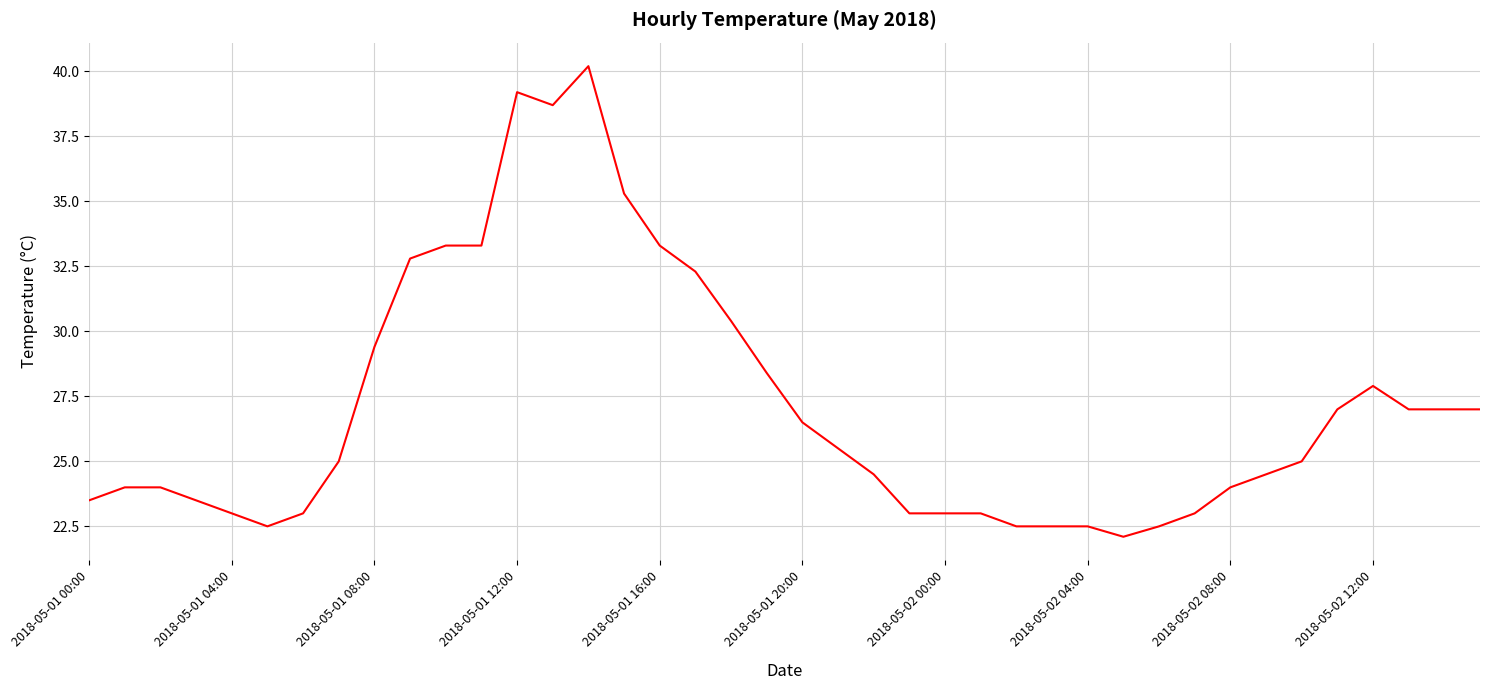

What is the minimum value shown in the chart?

22.1